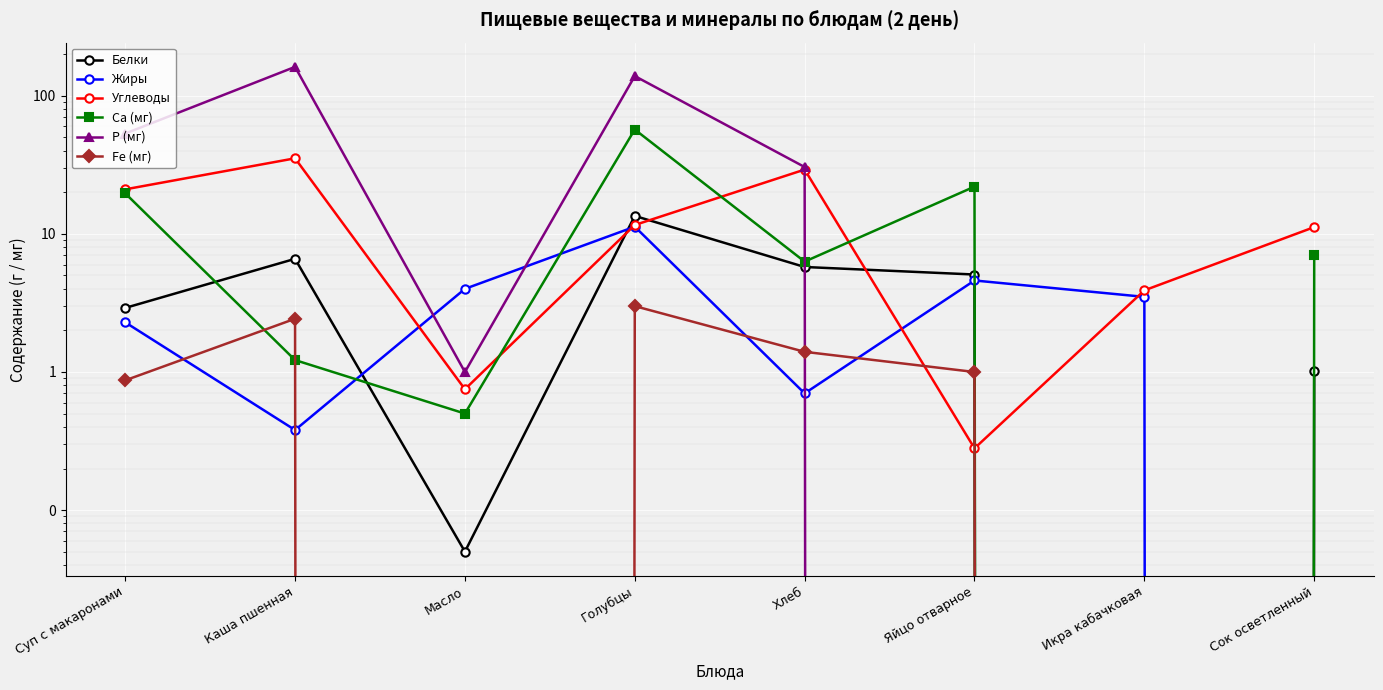

Between which two adjacent categories do Белки and Углеводы first intersect?

Масло and Голубцы